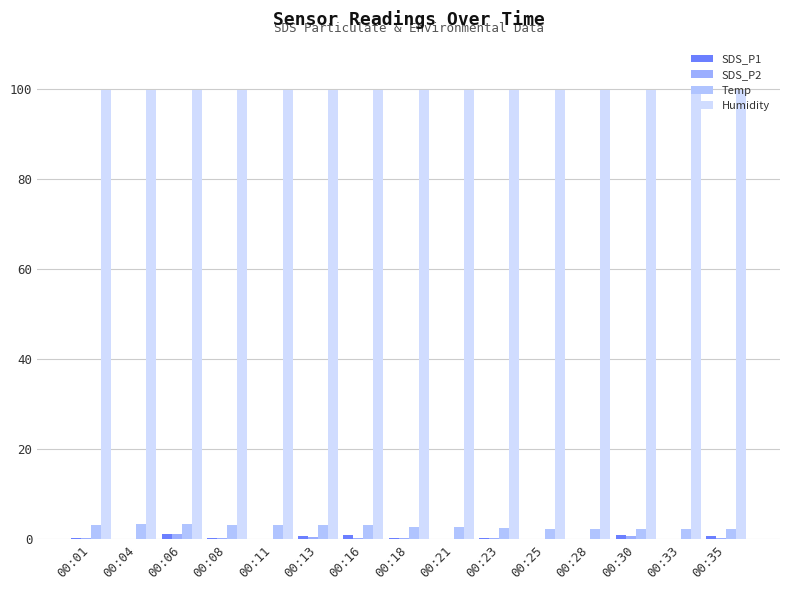

Count the number of data series in this chart.

4